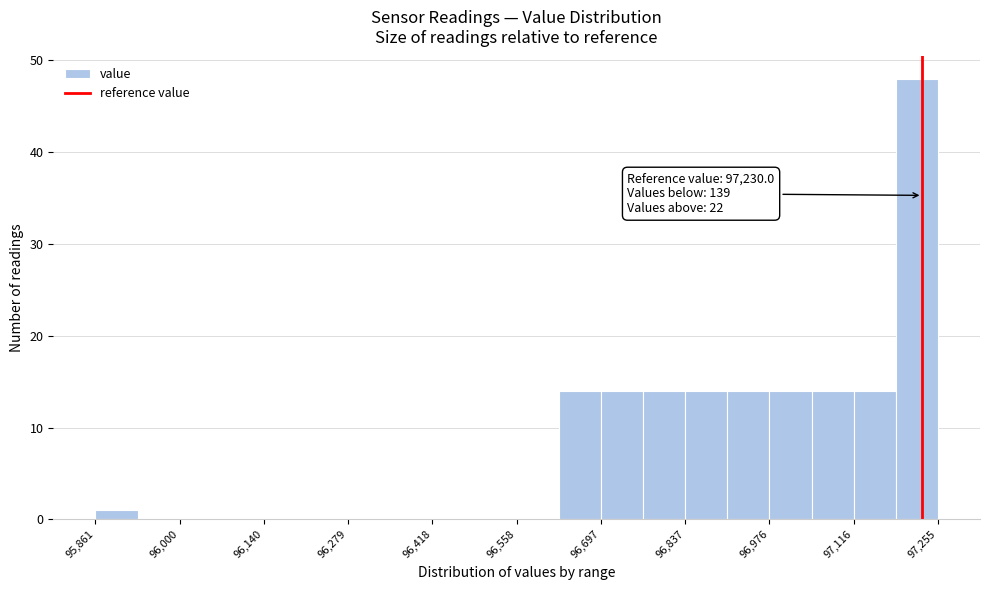

Around what value on the x-axis is the tallest bar? Give the approximate position of its centre, as read against the axis.

97220